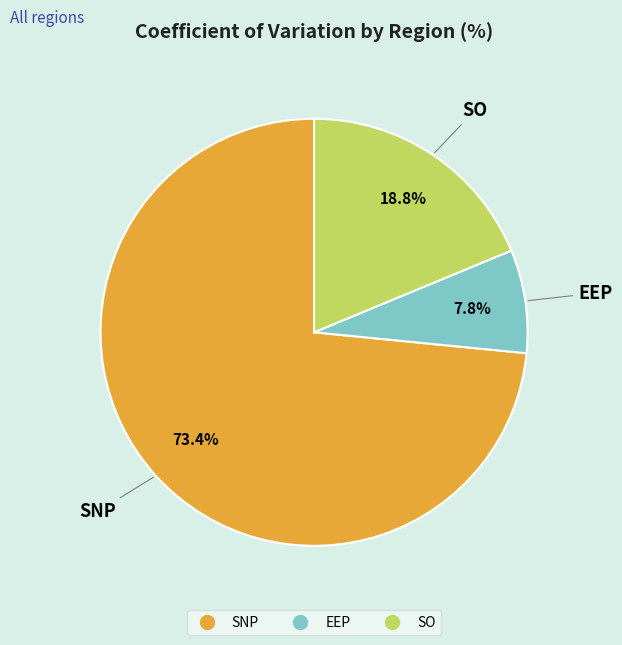

Which slice is the smallest?

EEP